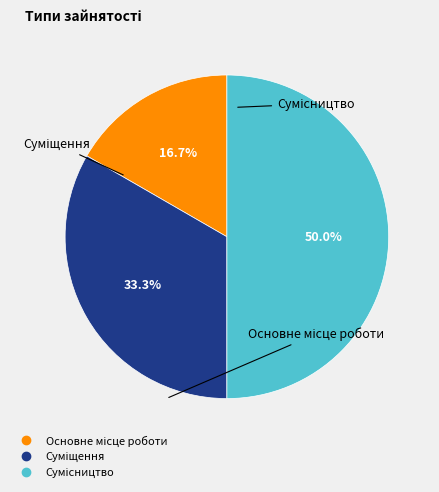

How many slices are in this pie chart?

3